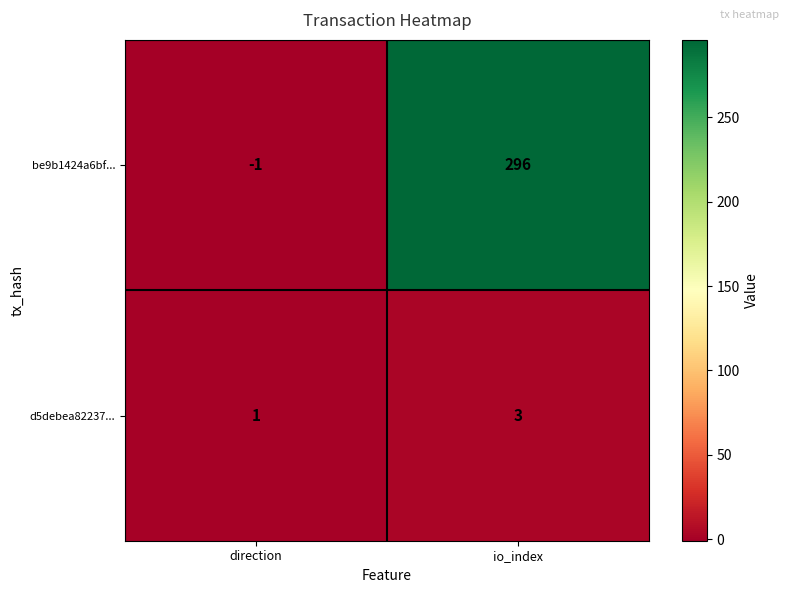

Rank the series by their maximum value, from lowest to highest.

d5debea82237..., be9b1424a6bf...